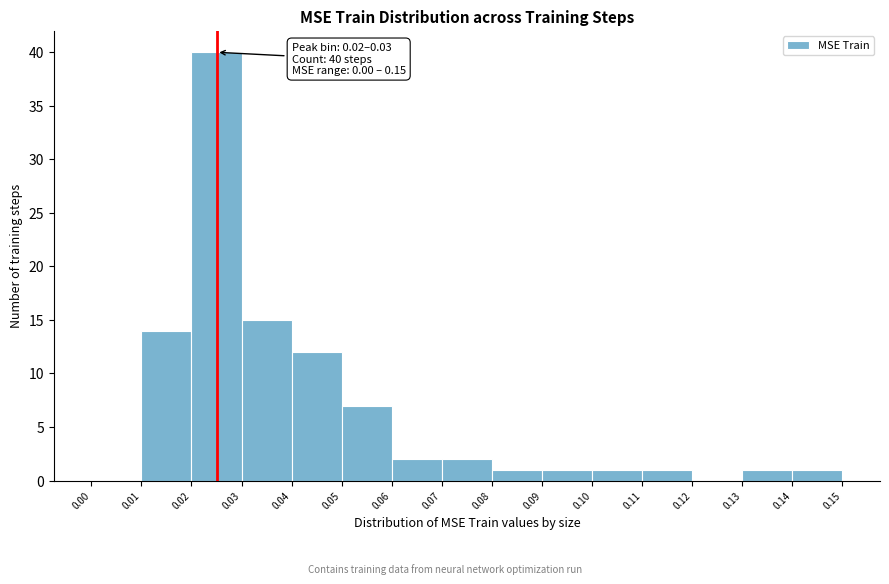

Over which range of the x-axis is the bar tallest?

0.02 to 0.03